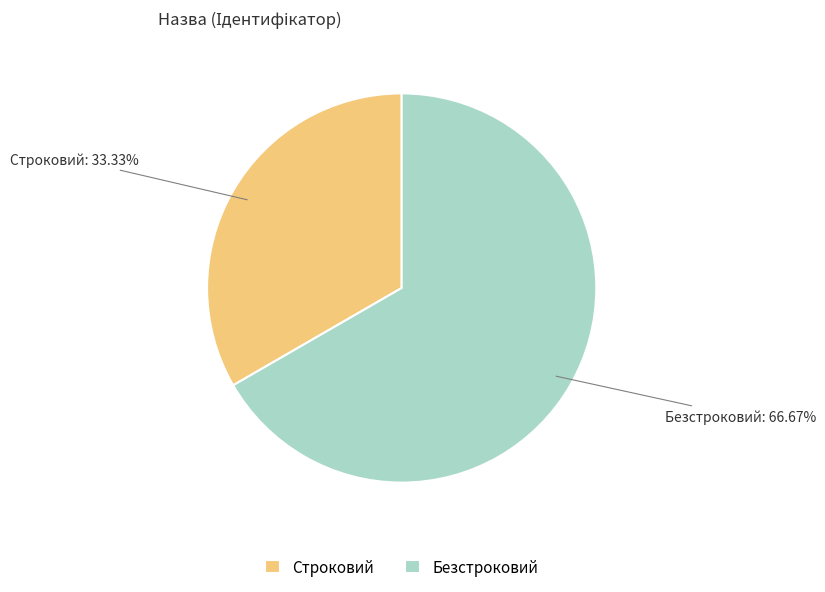

To the nearest percent, what is the difference between the largest and smallest slice percentages?

33%